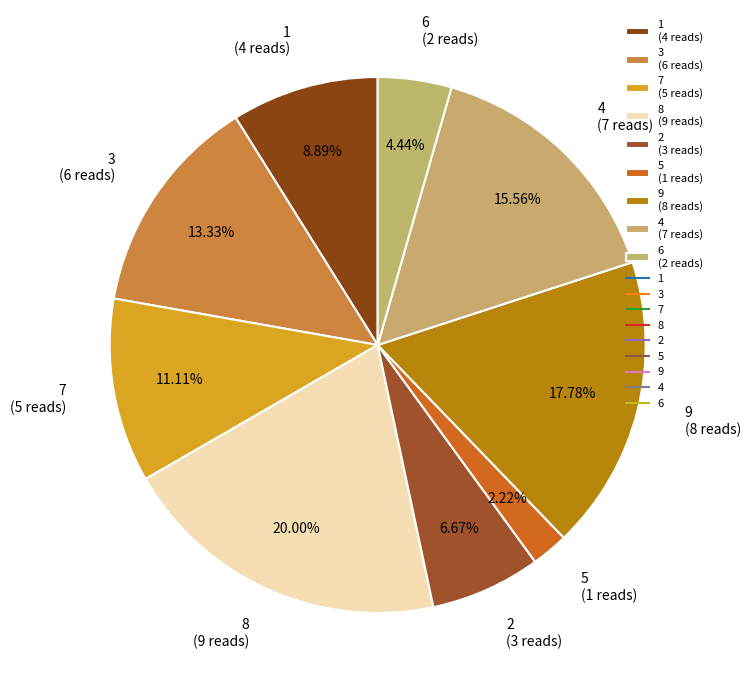

Combined, what portion of the pie is 9 and 6?

22.2%